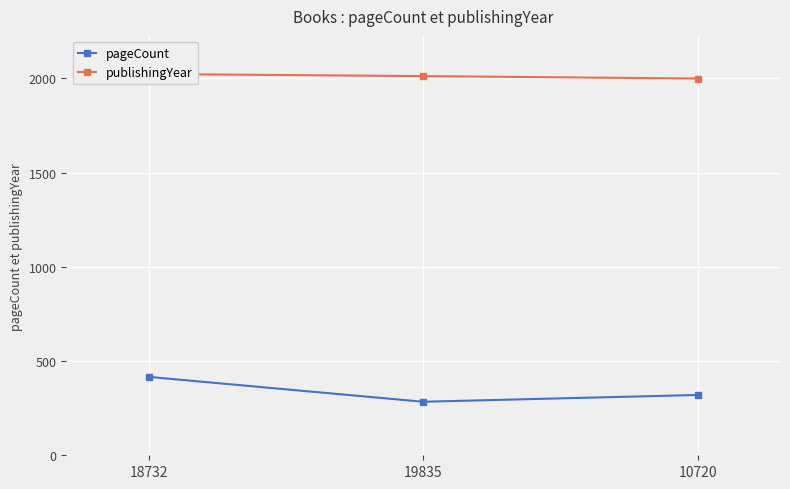

What is the value of the publishingYear point at the 3rd from the left?

1999